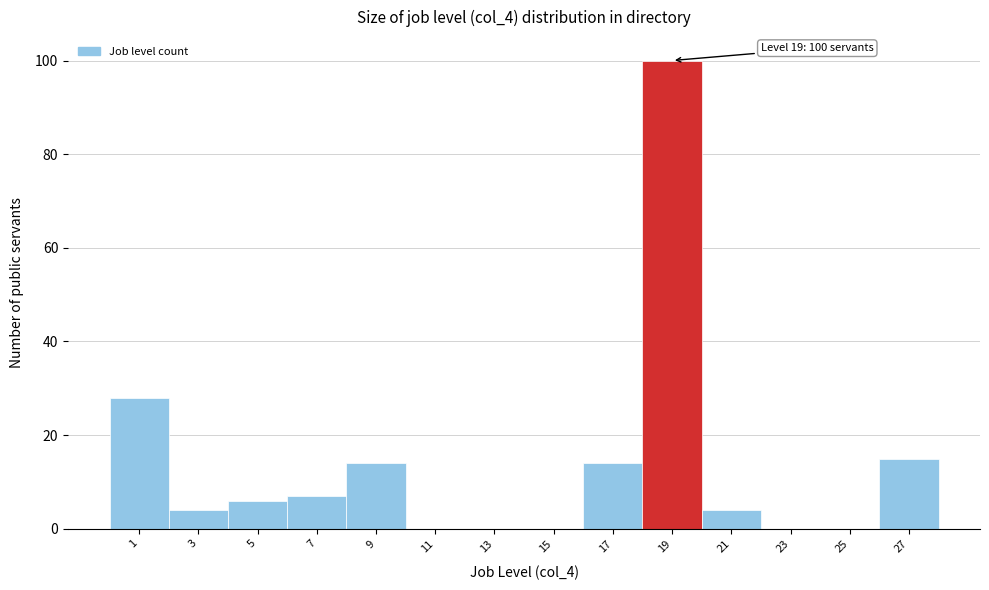

Reading left to right, list all the values displayed in this chart.

1=28	3=4	5=6	7=7	9=14	11=0	13=0	15=0	17=14	19=100	21=4	23=0	25=0	27=15